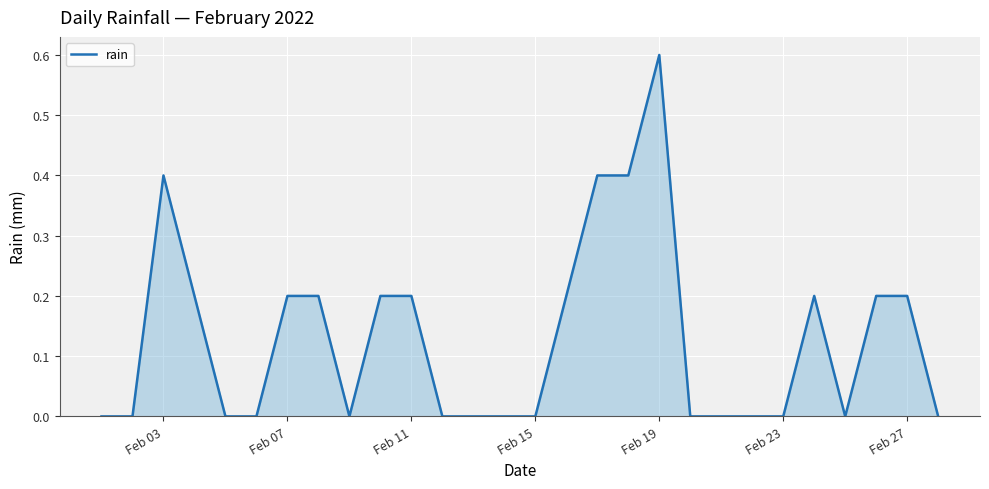

What is the greatest value displayed?

0.6